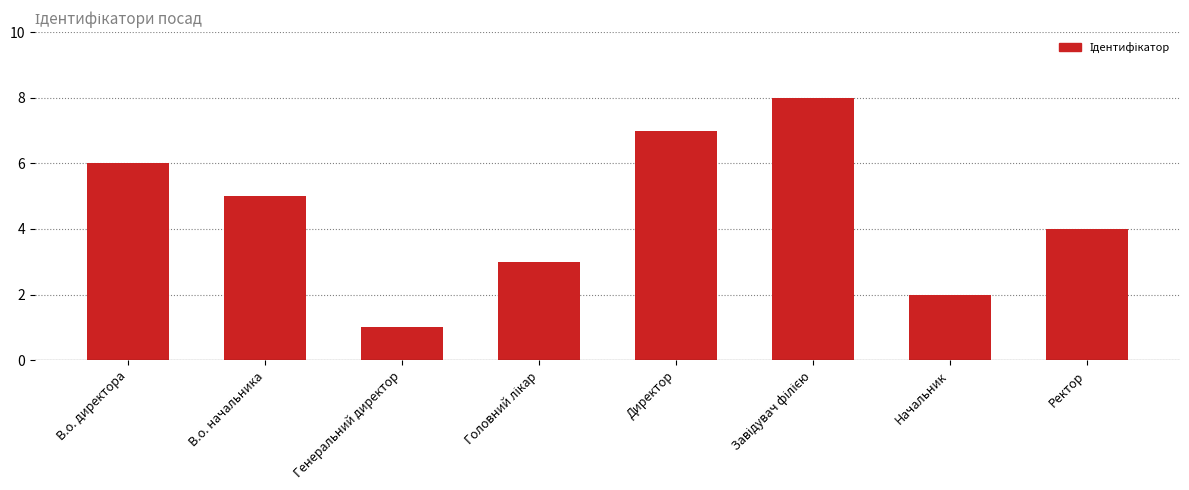

What is the label of the 7th bar from the left?

Начальник